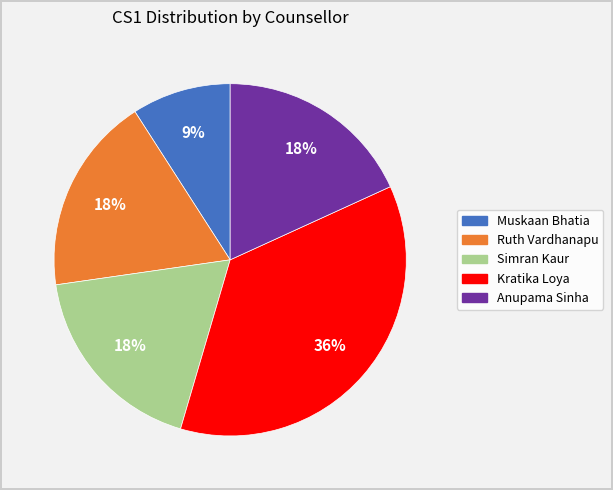

What is the ratio of the value at Anupama Sinha to the value at Muskaan Bhatia?

2.0